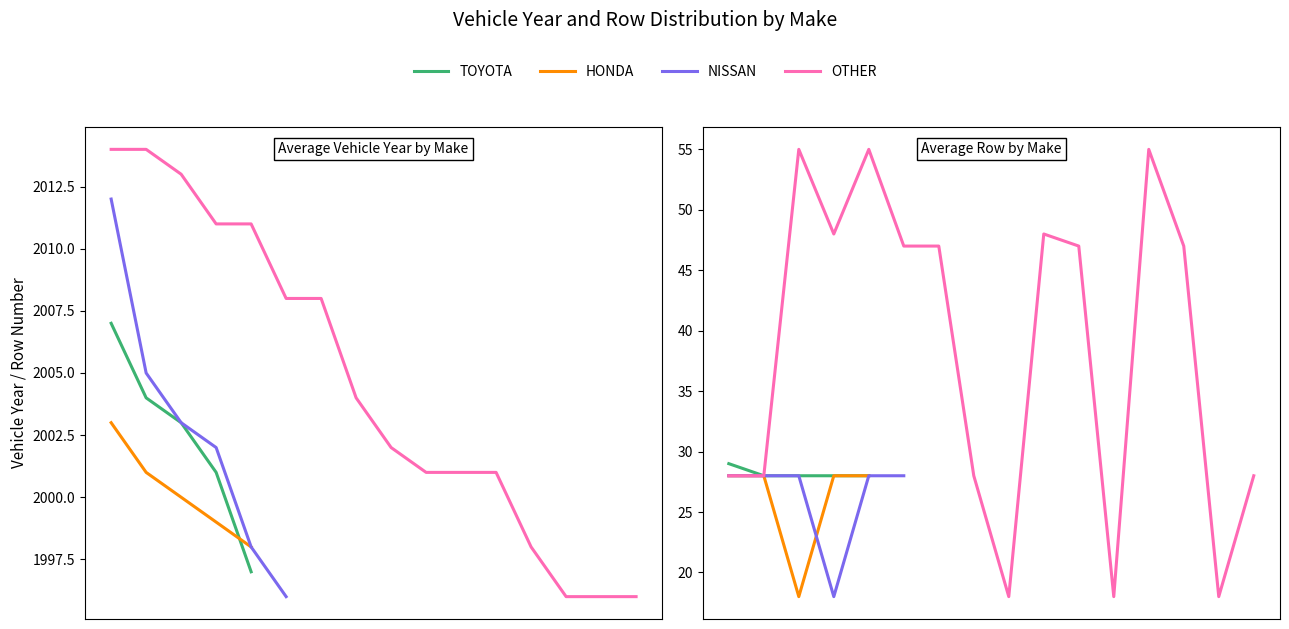

At which category is the sum across all series the highest?

2024-05-07